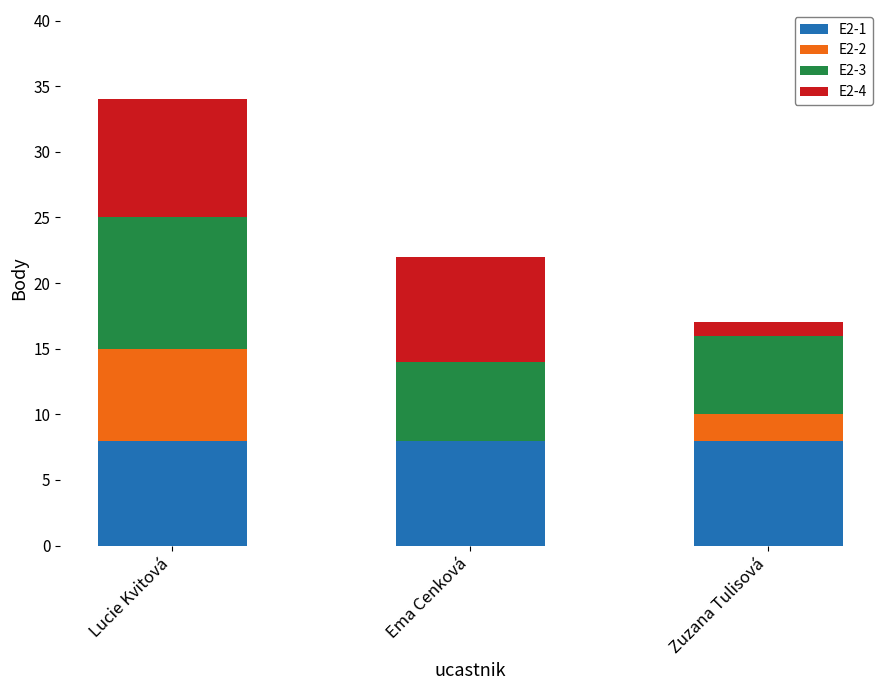

What is the total value across all series at Lucie Kvitová?

34